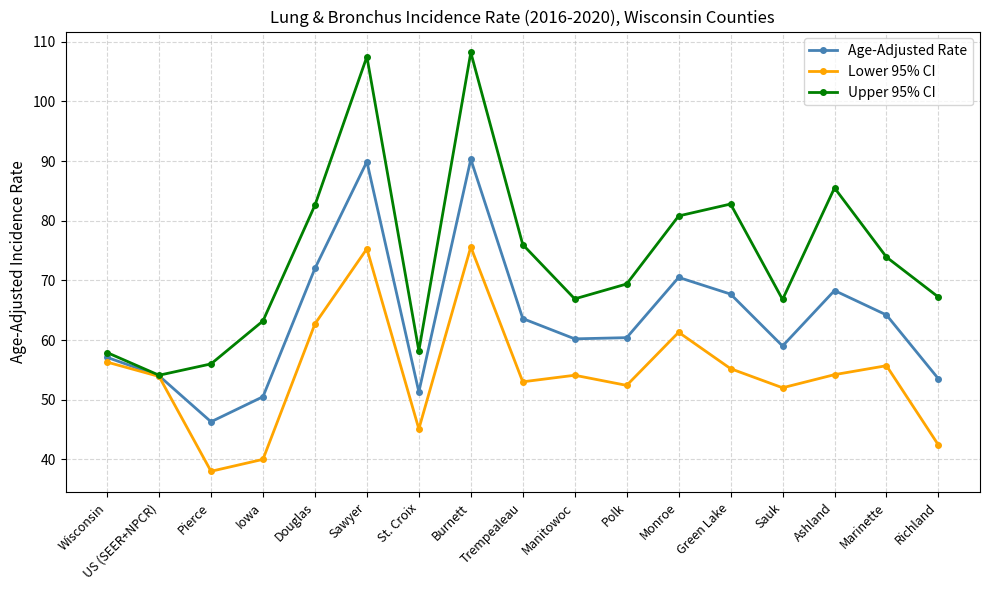

What is the spread (max minus min) of values at Ashland?

31.3